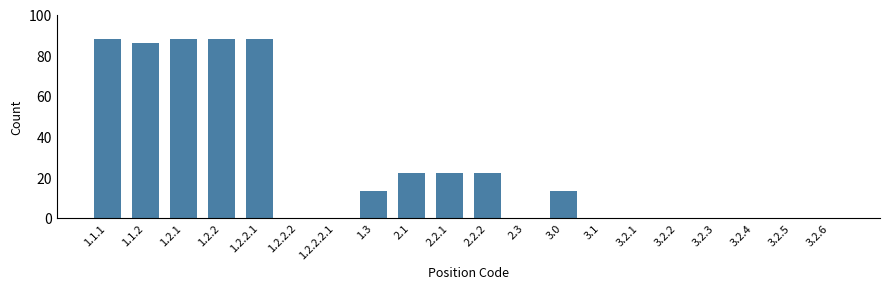

Reading left to right, what are all the values shown in this chart?

1.1.1=88	1.1.2=86	1.2.1=88	1.2.2=88	1.2.2.1=88	1.2.2.2=0	1.2.2.2.1=0	1.3=13	2.1=22	2.2.1=22	2.2.2=22	2.3=0	3.0=13	3.1=0	3.2.1=0	3.2.2=0	3.2.3=0	3.2.4=0	3.2.5=0	3.2.6=0